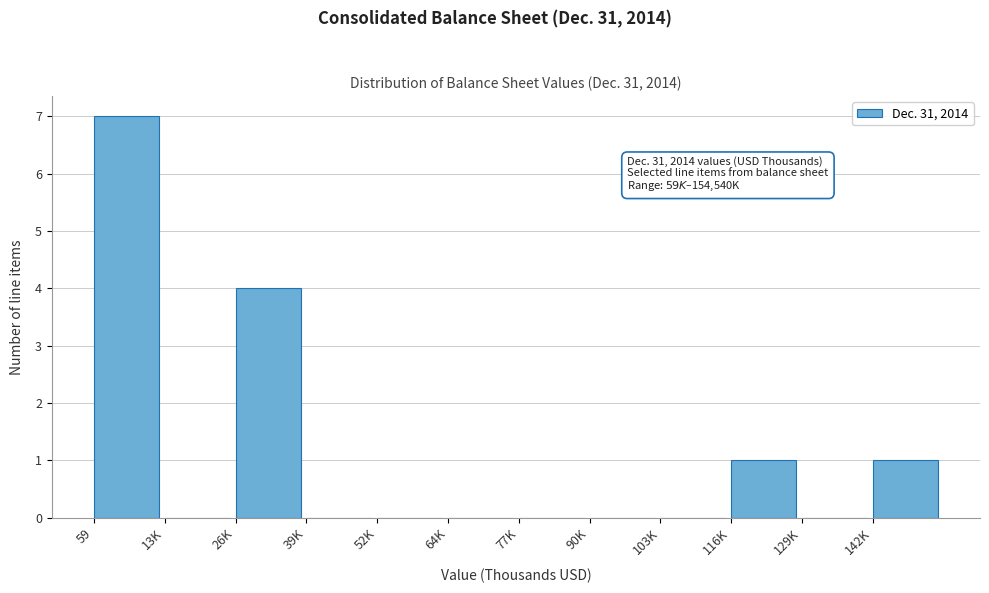

Reading left to right, list all the values displayed in this chart.

59=7	13K=0	26K=4	39K=0	52K=0	64K=0	77K=0	90K=0	103K=0	116K=1	129K=0	142K=1